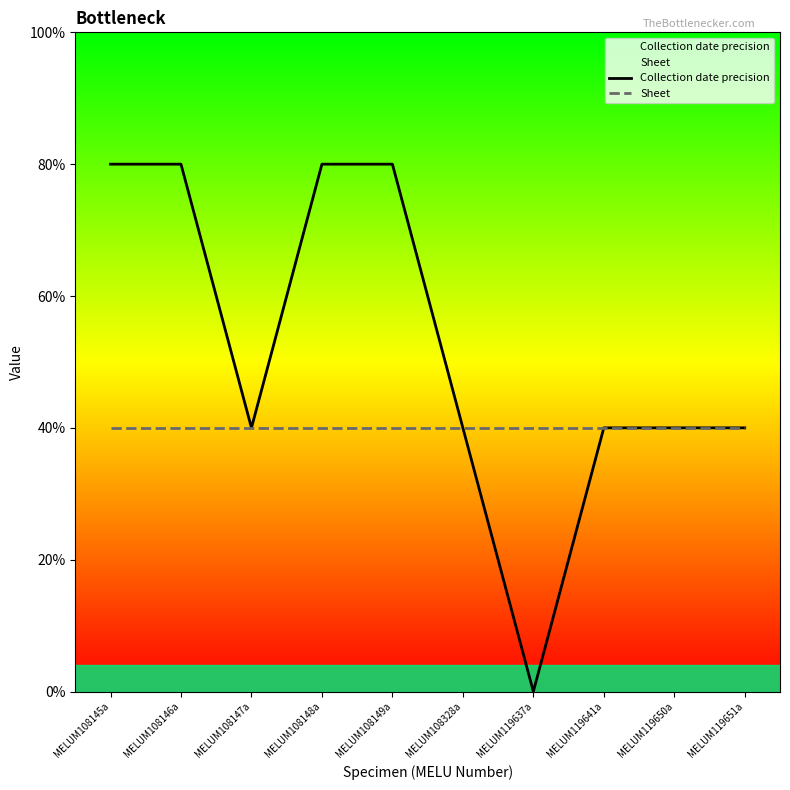

True or false: Sheet and Collection date precision cross at least once.

False